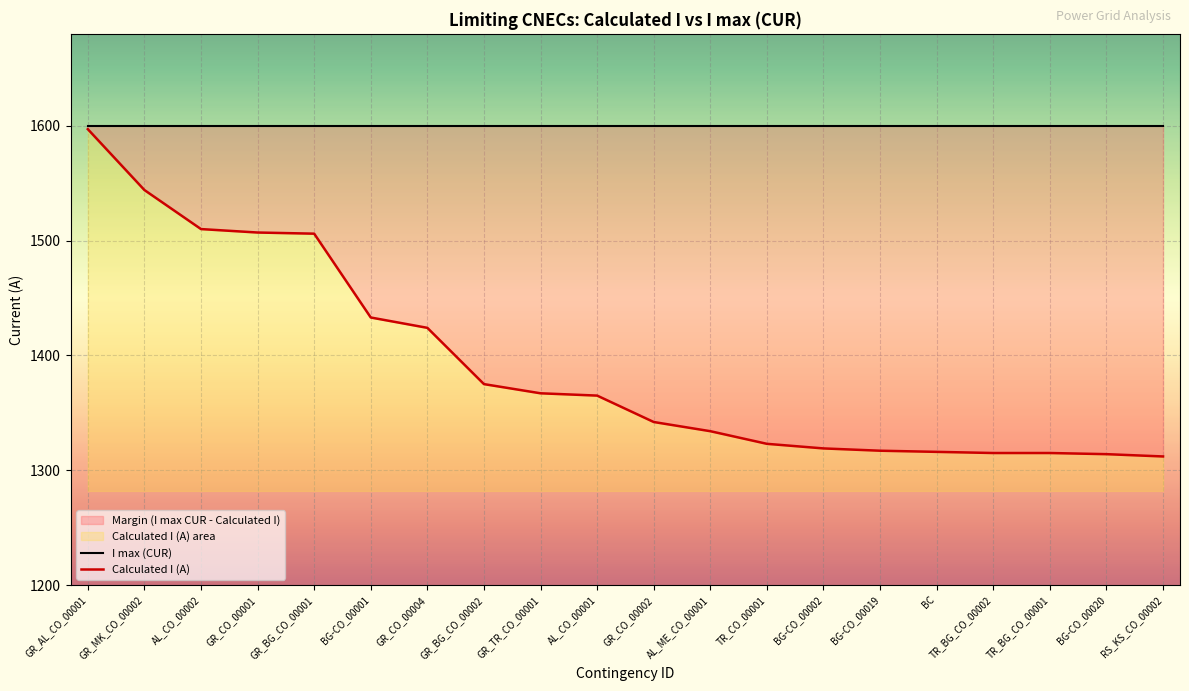

What is the change in value from GR_CO_00001 to BC?

-191